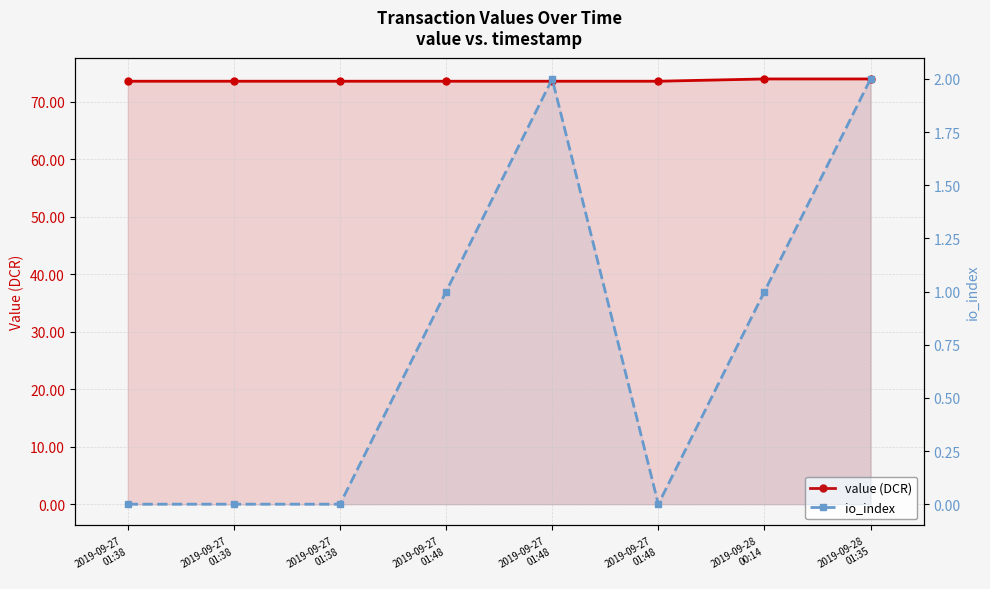

How many values in the io_index series are below 1?

4